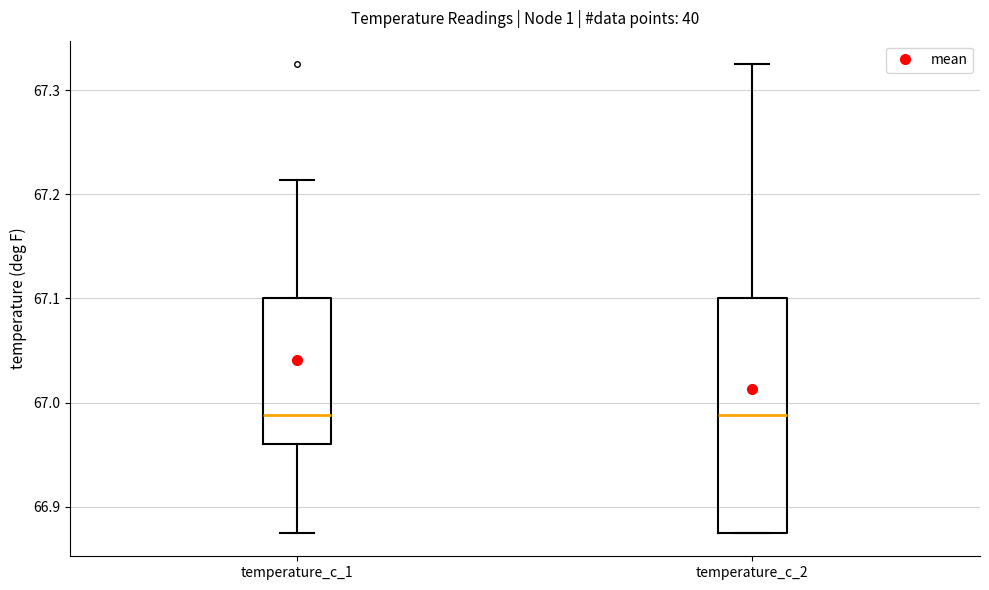

Where is the upper edge of the box for temperature_c_2 on the y-axis? The values are not printed on the chart, so give them approximately, as read against the axis.

67.10